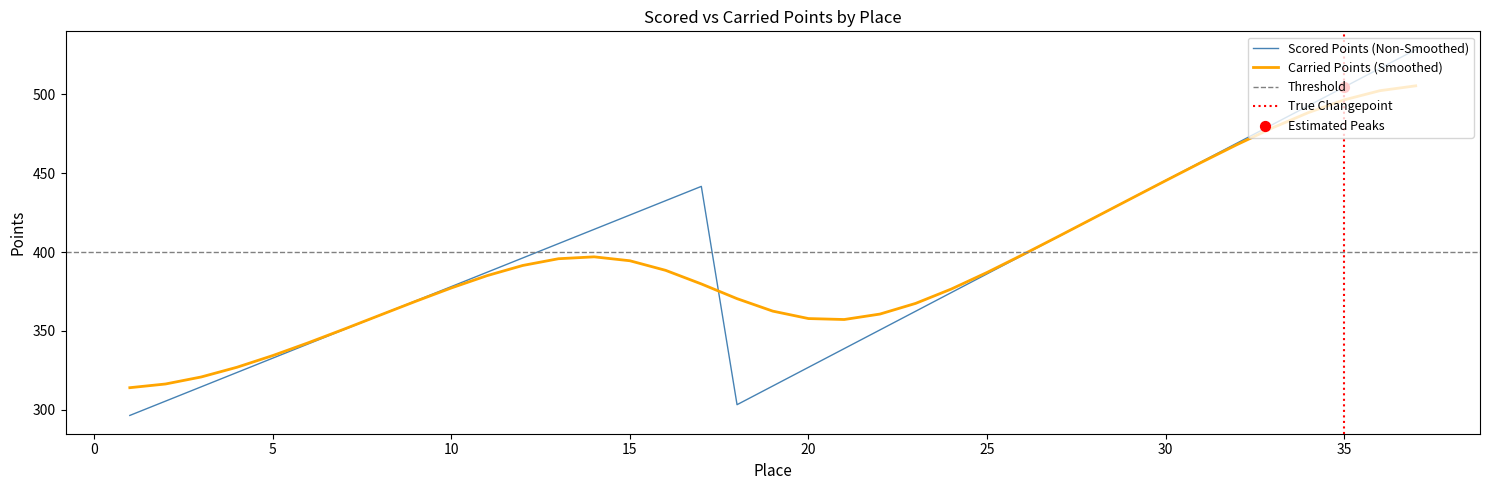

Approximately how many times larger is the value at 5 compared to 33?

0.7